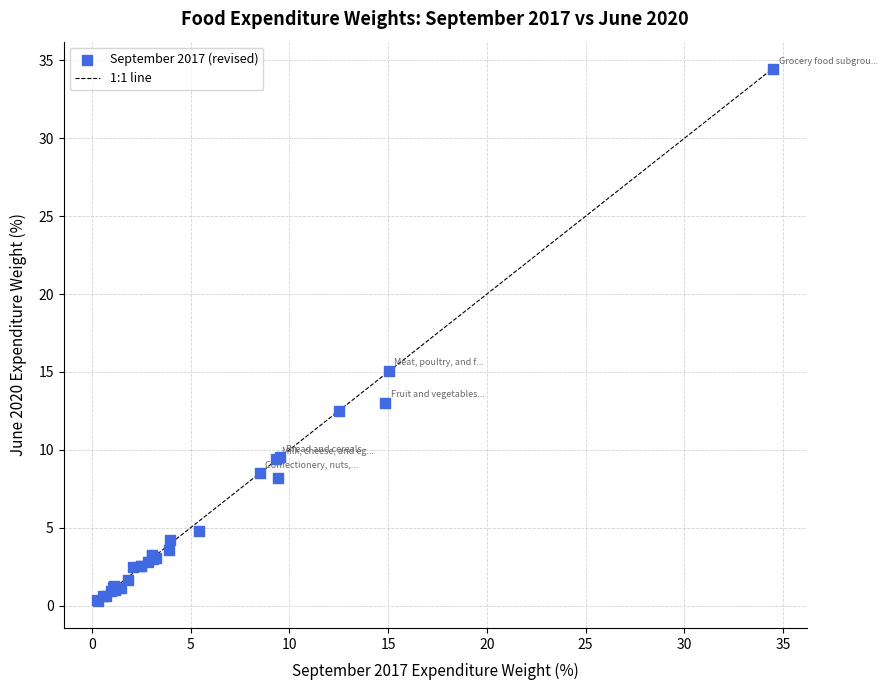

What Y value in the scatter plot is closest to 17?

15.1